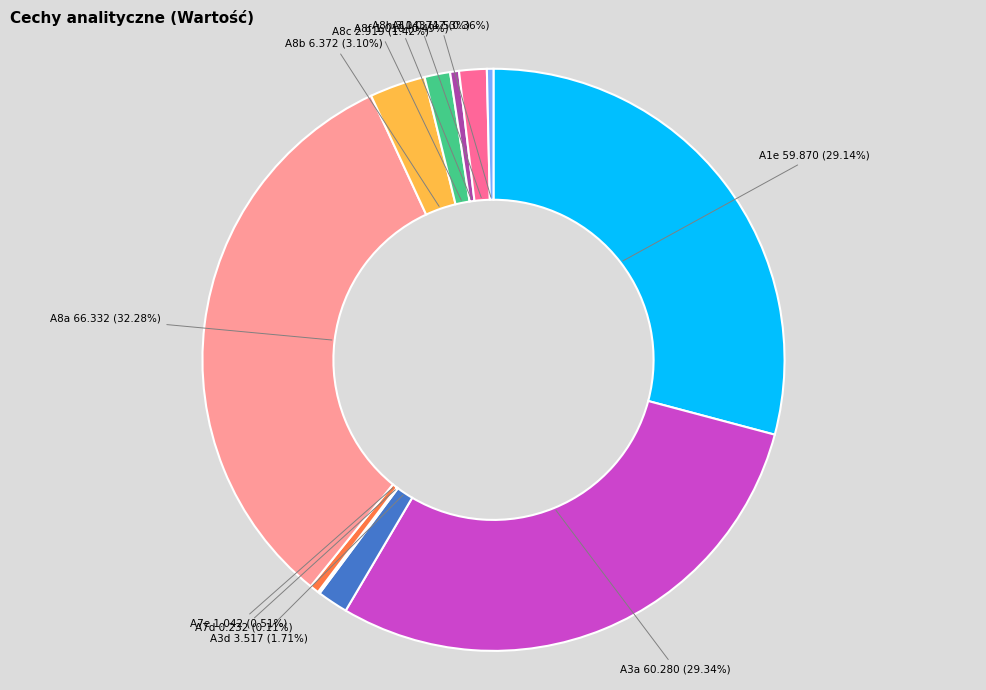

To the nearest percent, what percentage of the pie is A8h?

2%